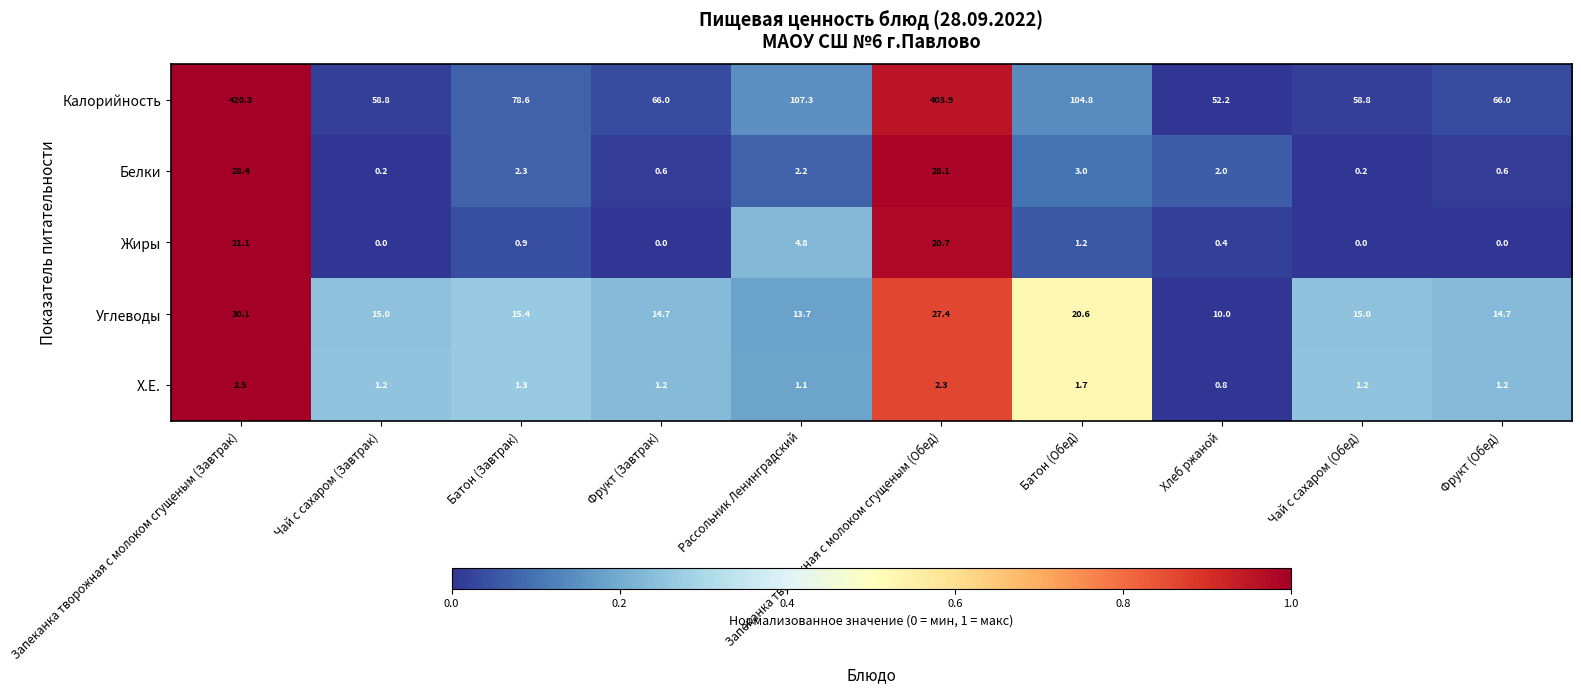

At which category is the sum across all series the highest?

Запеканка творожная с молоком сгущеным (Завтрак)